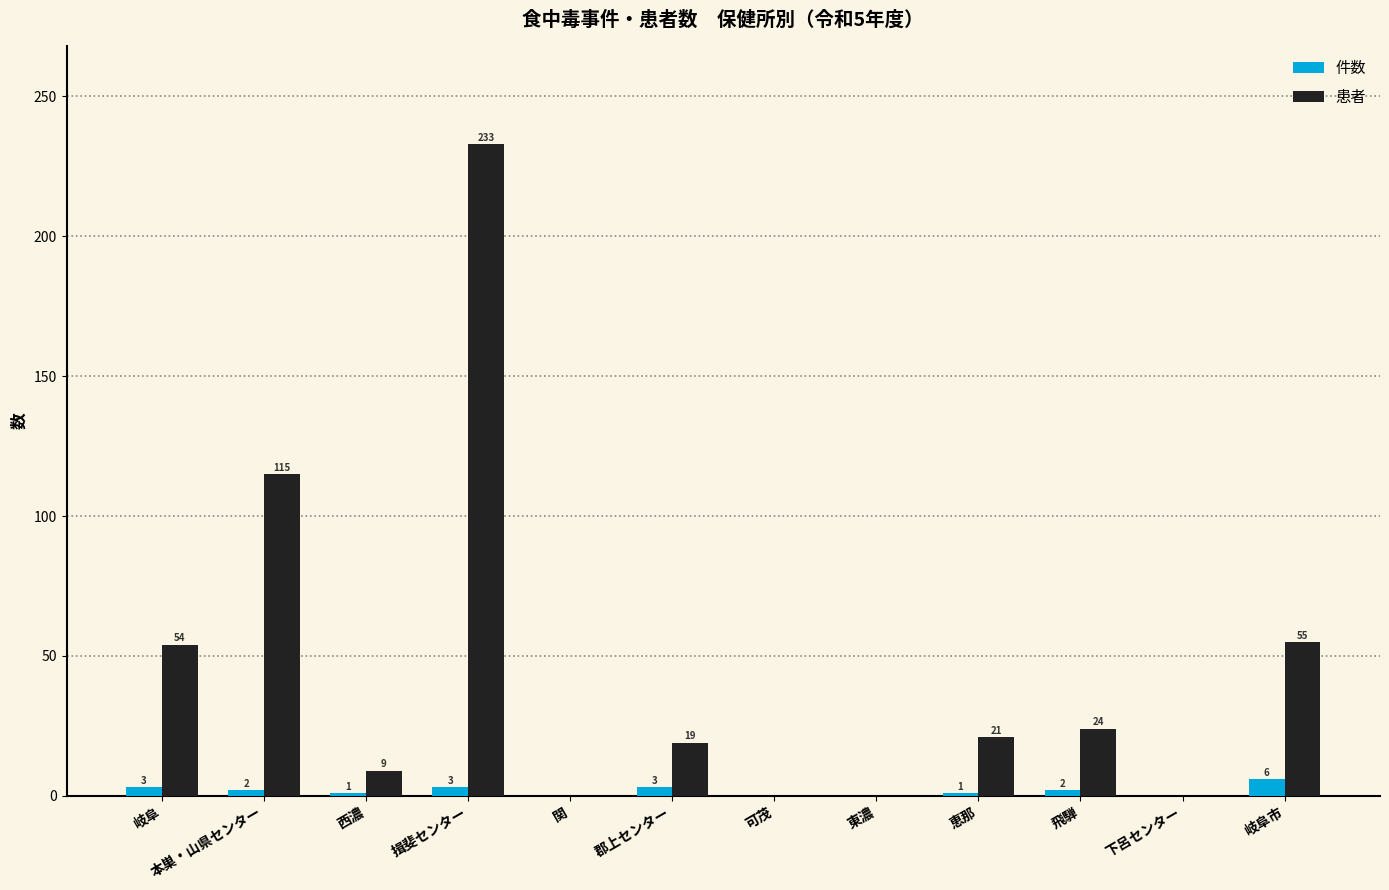

The value of 患者 at 飛騨 is 24. True or false?

True